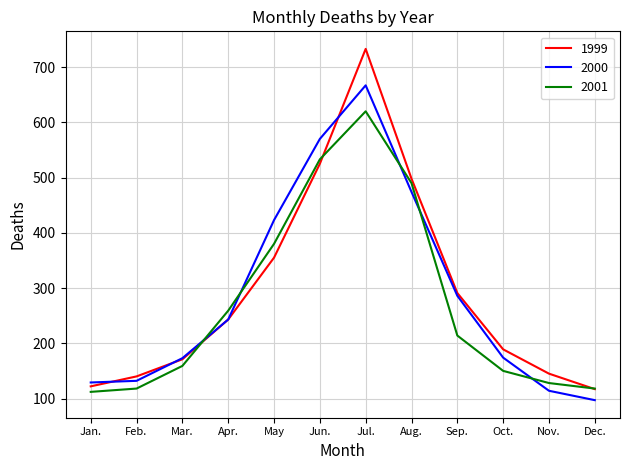

Is it true that 2001 equals 44 at Jan.?

False